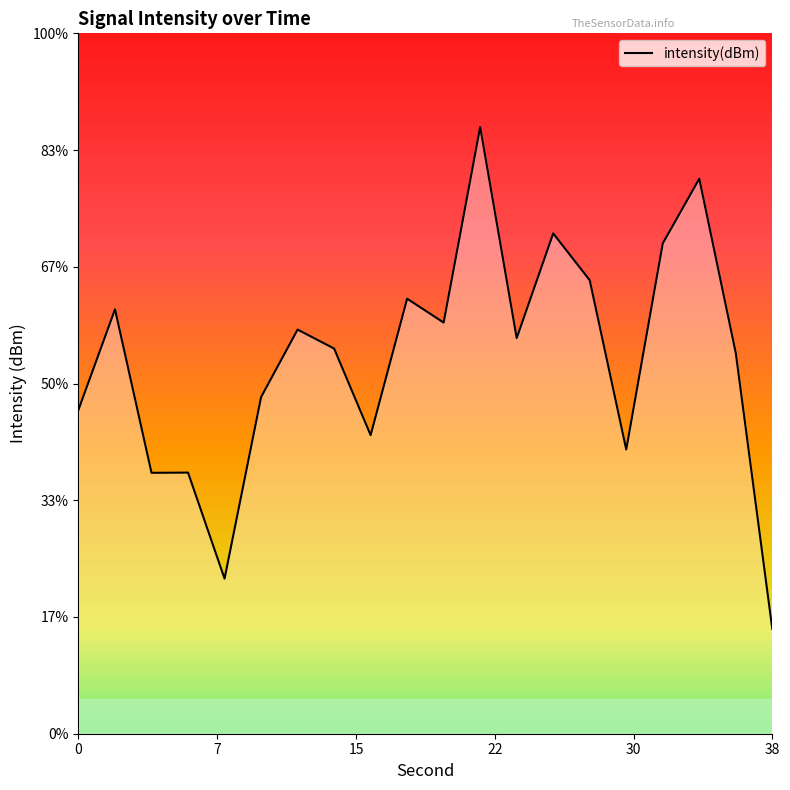

Rank the categories by value from highest to lowest.

22, 34, 26, 32, 28, 18, 2, 20, 12, 24, 14, 36, 10, 0, 16, 30, 6, 4, 8, 38